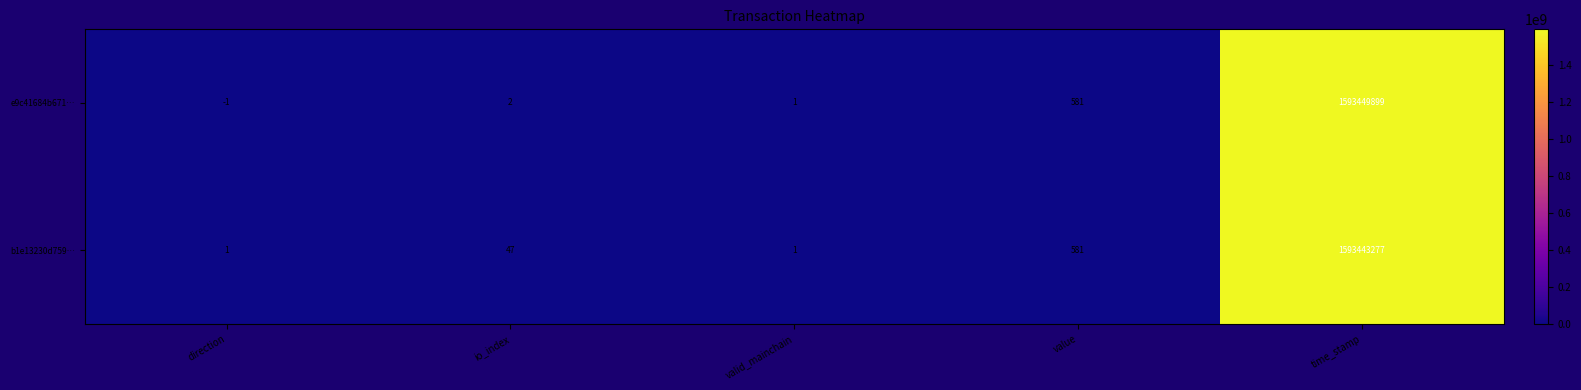

List the series in order of their peak value, highest first.

e9c41684b671…, b1e13230d759…